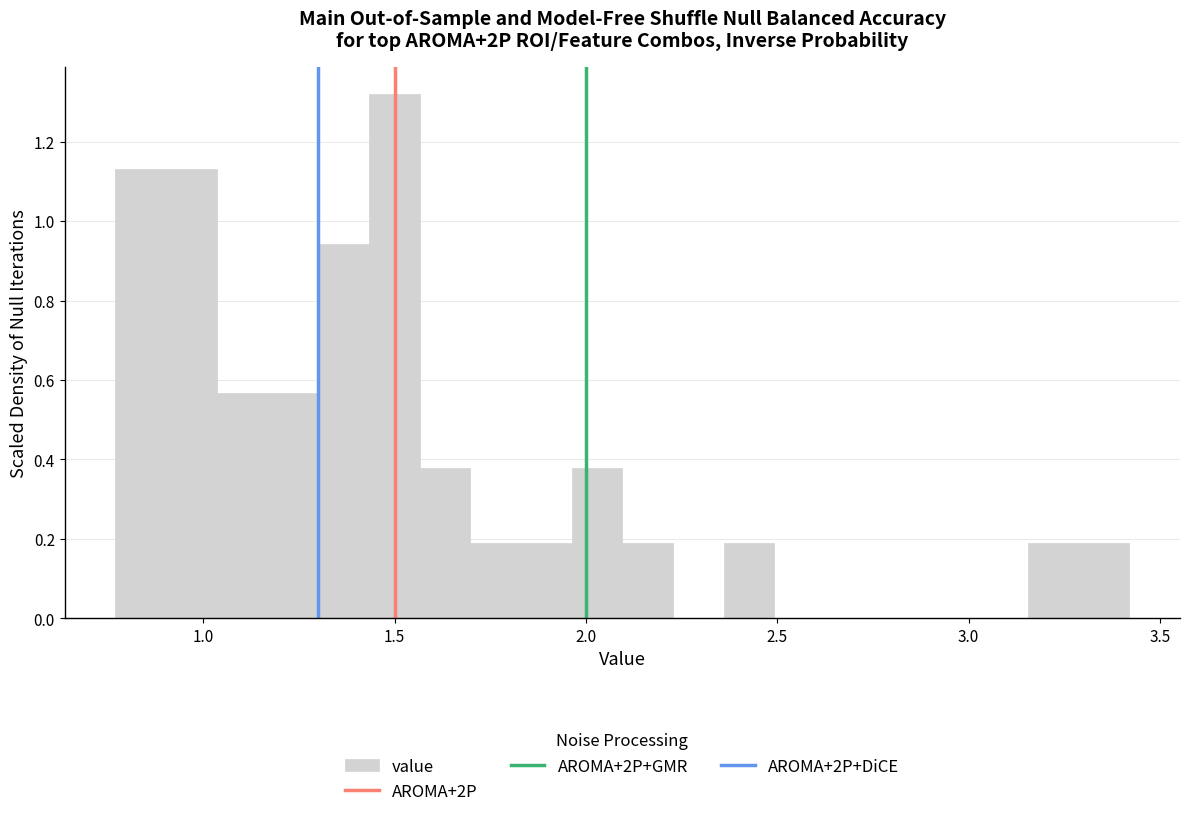

Read against the x-axis, roughly where is the centre of the tallest bar?

1.50